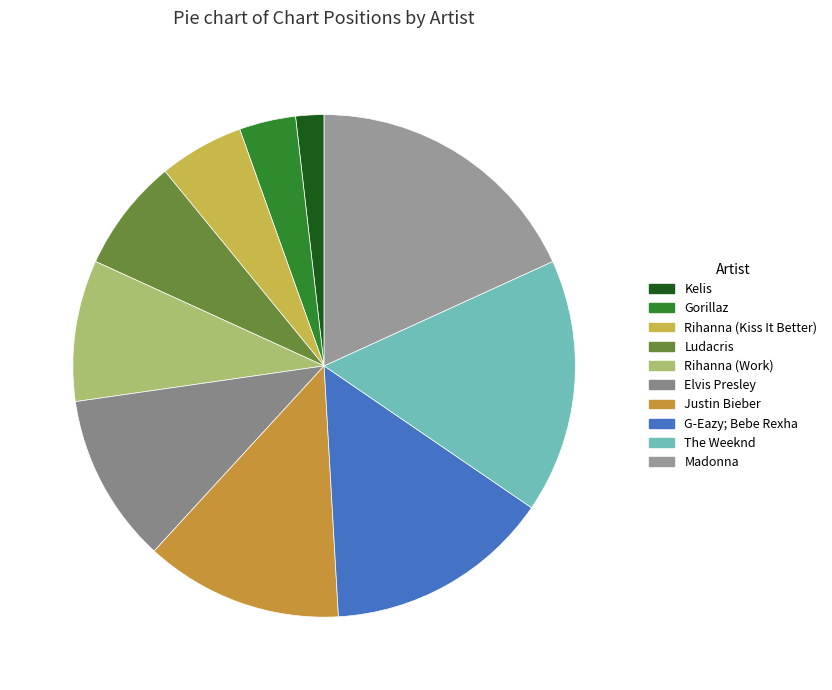

The Rihanna (Work) slice represents 9% of the pie. True or false?

True